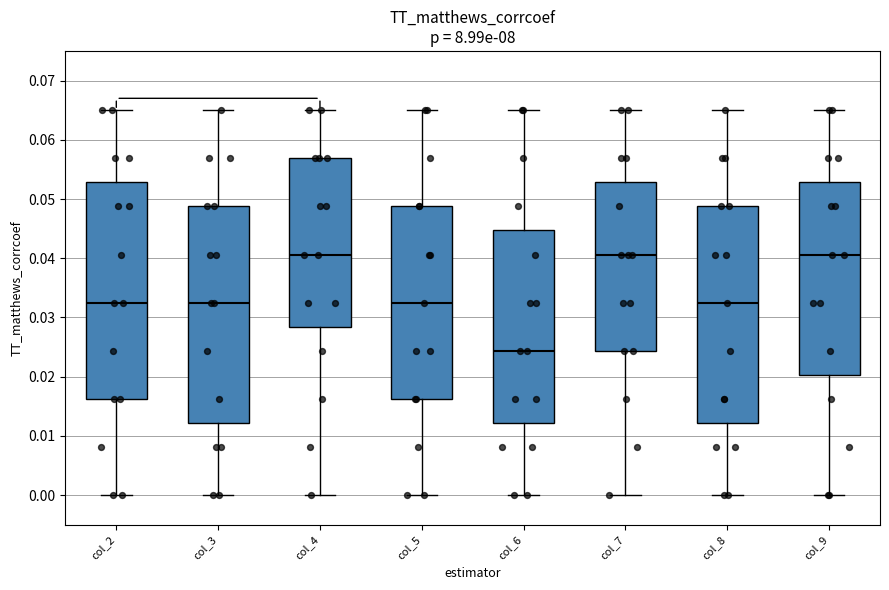

Reading left to right, transcribe this box plot: for each box, give where its median line is, the range the box spans, and where its two whiskers end, as read against the y-axis. The values are not printed on the chart, so give them approximately, as read against the axis.

col_2: median 0.033, box 0.016 to 0.053, whiskers 0.000 to 0.065
col_3: median 0.033, box 0.012 to 0.049, whiskers 0.000 to 0.065
col_4: median 0.041, box 0.028 to 0.057, whiskers 0.000 to 0.065
col_5: median 0.033, box 0.016 to 0.049, whiskers 0.000 to 0.065
col_6: median 0.024, box 0.012 to 0.045, whiskers 0.000 to 0.065
col_7: median 0.041, box 0.024 to 0.053, whiskers 0.000 to 0.065
col_8: median 0.033, box 0.012 to 0.049, whiskers 0.000 to 0.065
col_9: median 0.041, box 0.020 to 0.053, whiskers 0.000 to 0.065